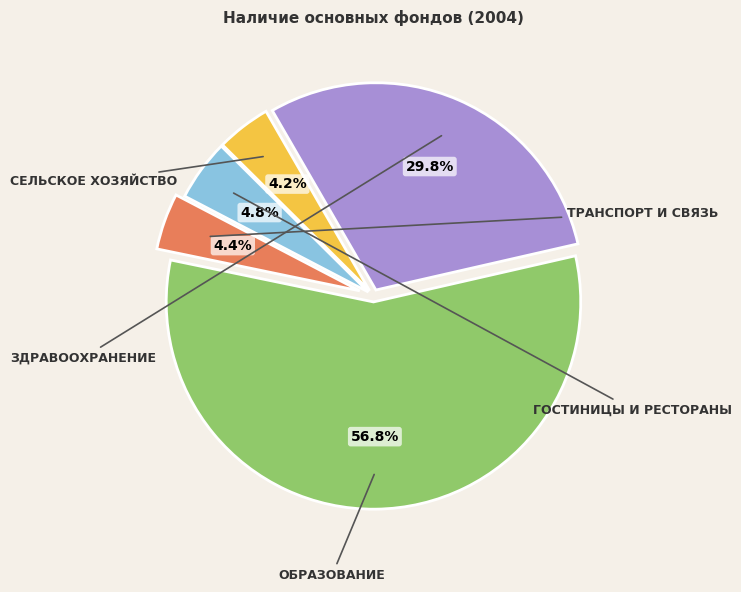

Is there any slice that represents more than half of the pie?

Yes